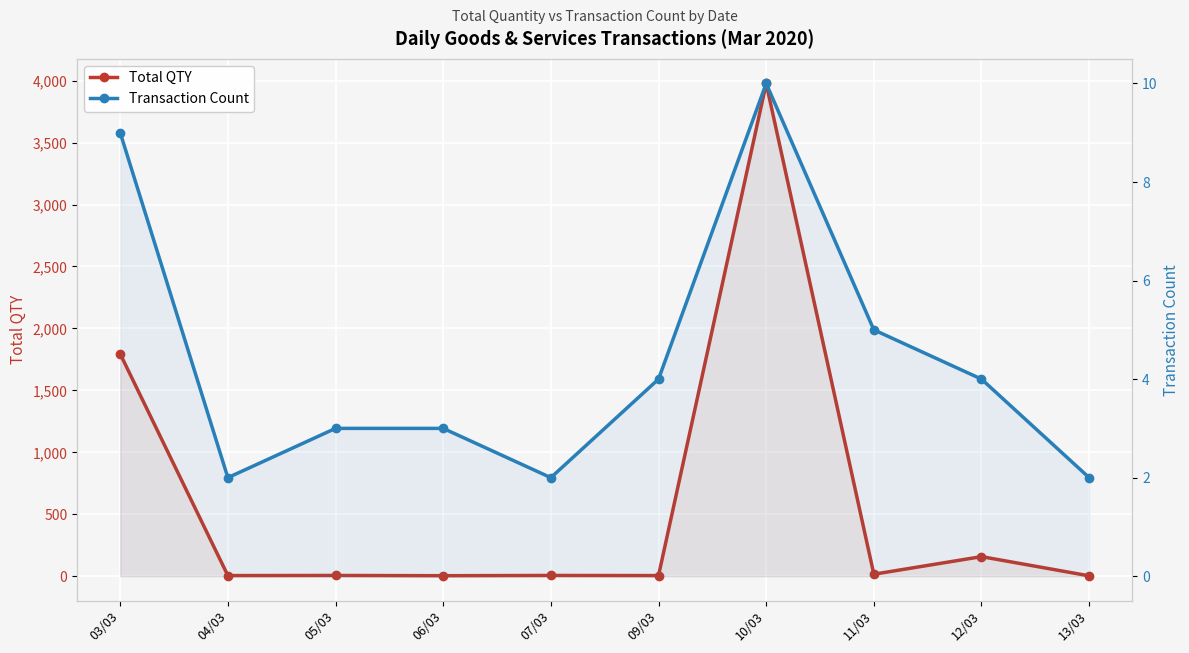

What is the difference between the Total QTY values at 05/03 and 11/03?

10